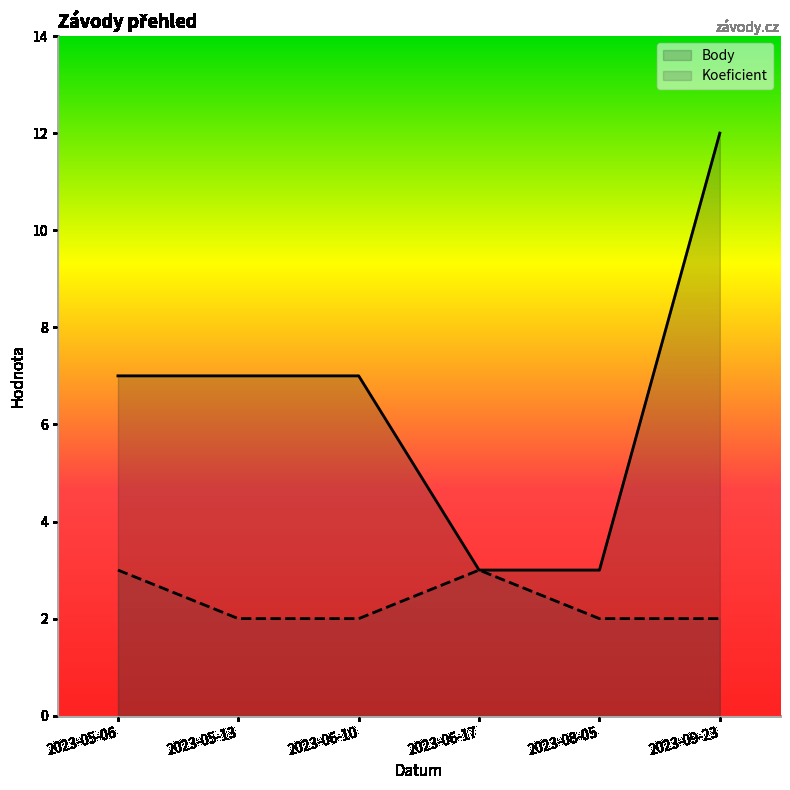

Which has a higher value, 2023-08-05 or 2023-06-10?

2023-06-10